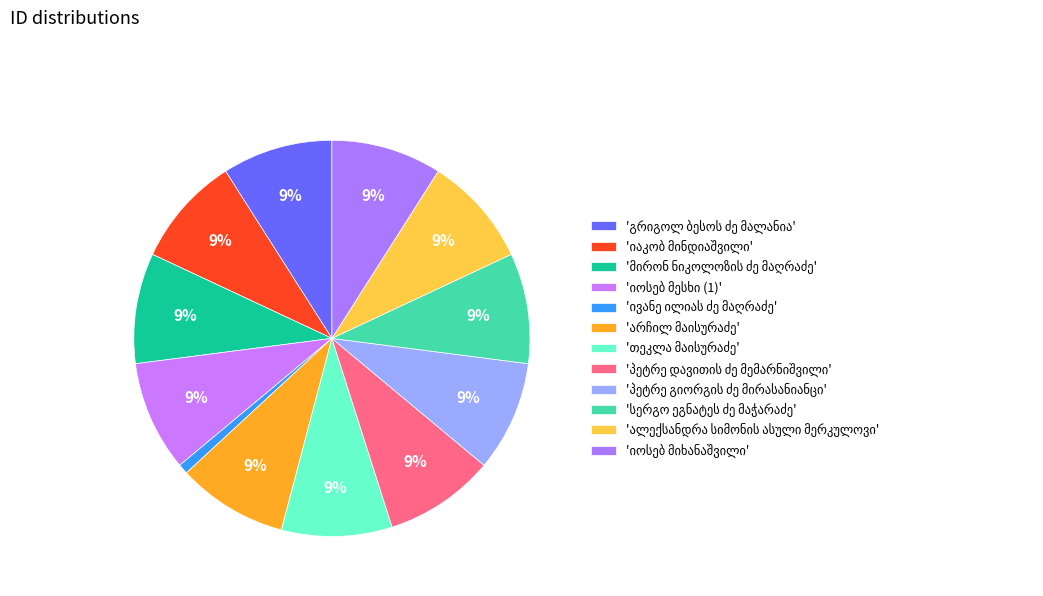

How many segments does this pie chart have?

12